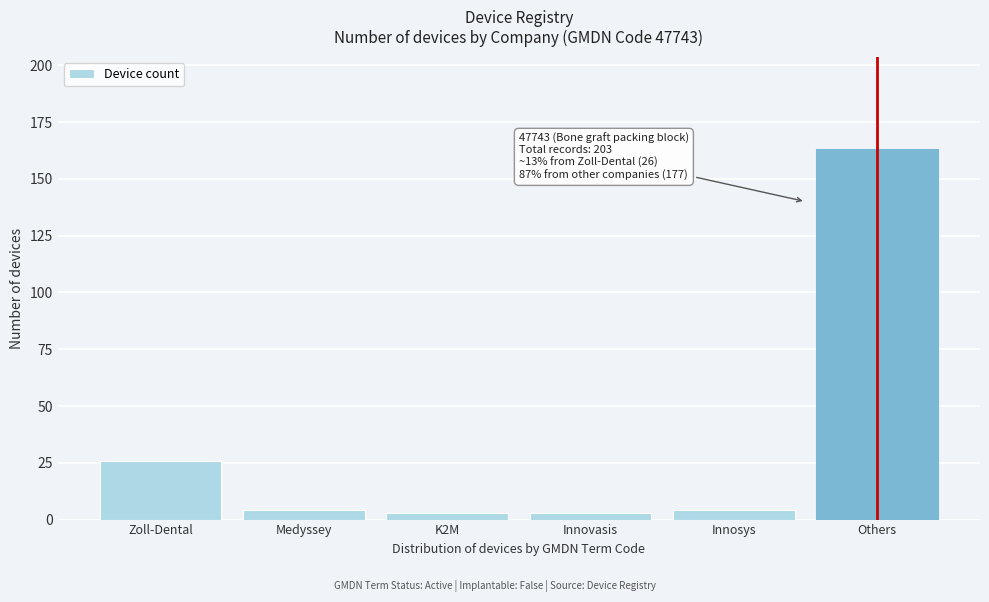

Reading left to right, list all the values displayed in this chart.

26	4	3	3	4	163